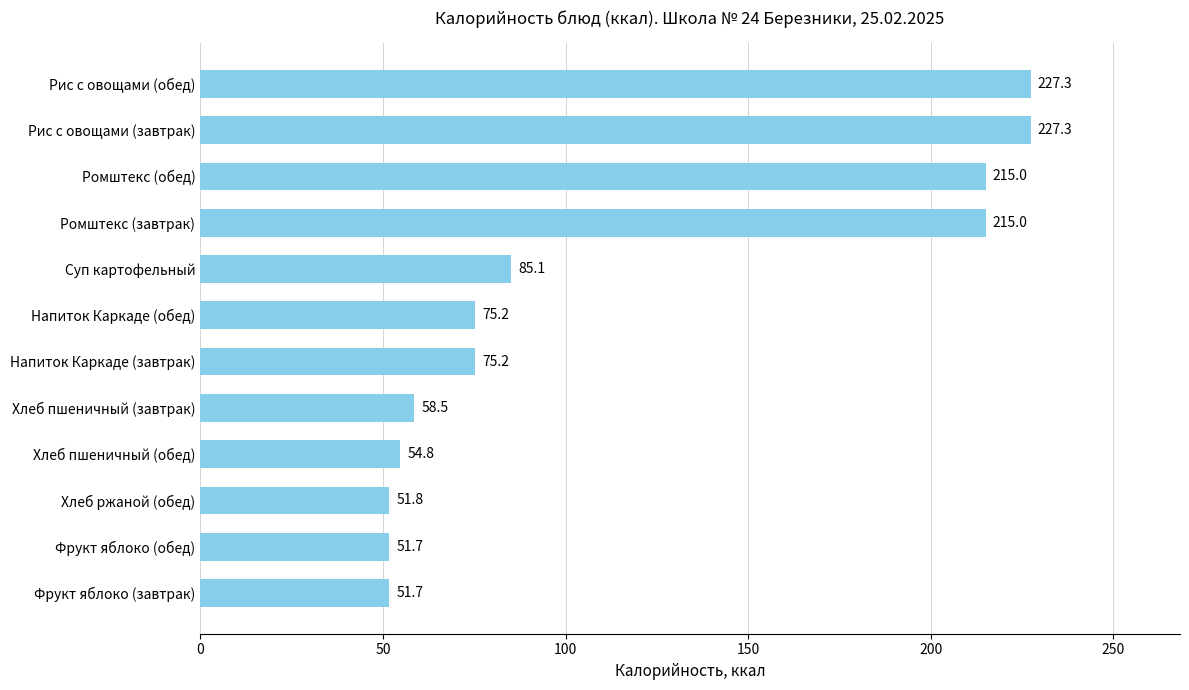

Read the value at Ромштекс (обед).

215.0